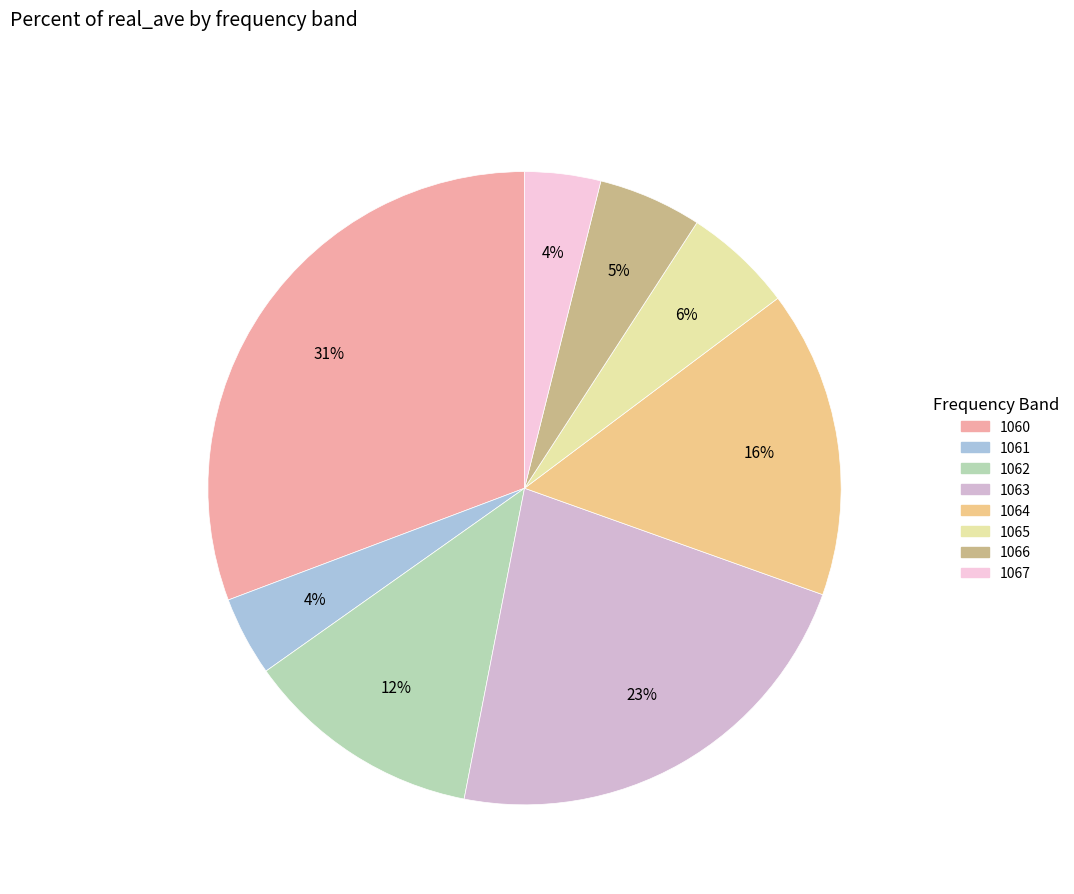

To the nearest percent, what is the average slice percentage?

12%